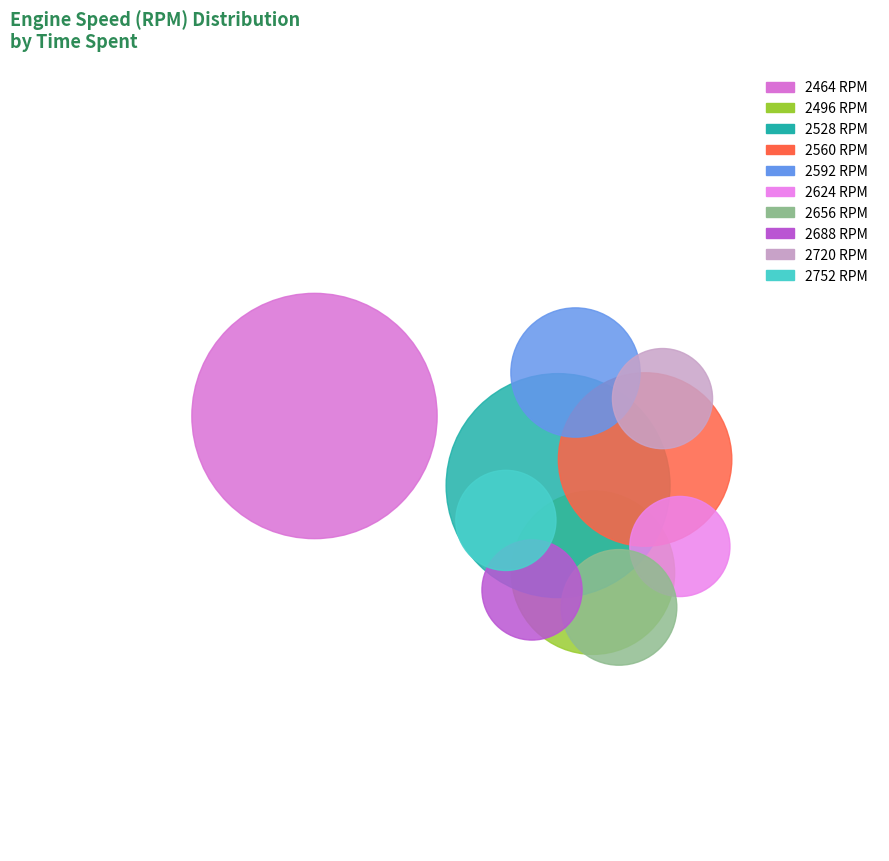

To the nearest percent, what percentage of the pie is 2464?

25%